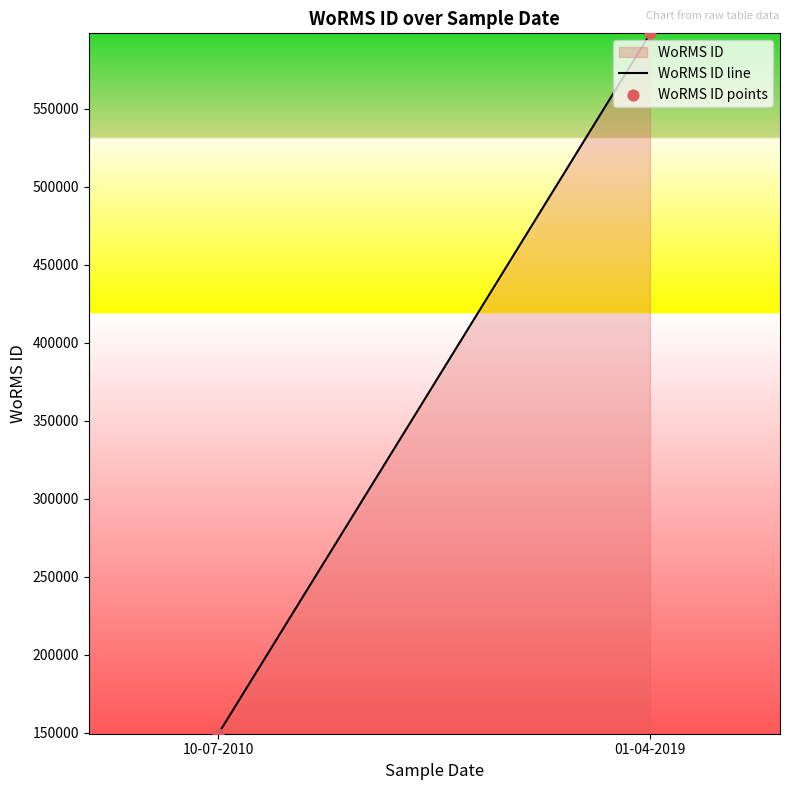

What is the range of Y values (max minus min)?

448615